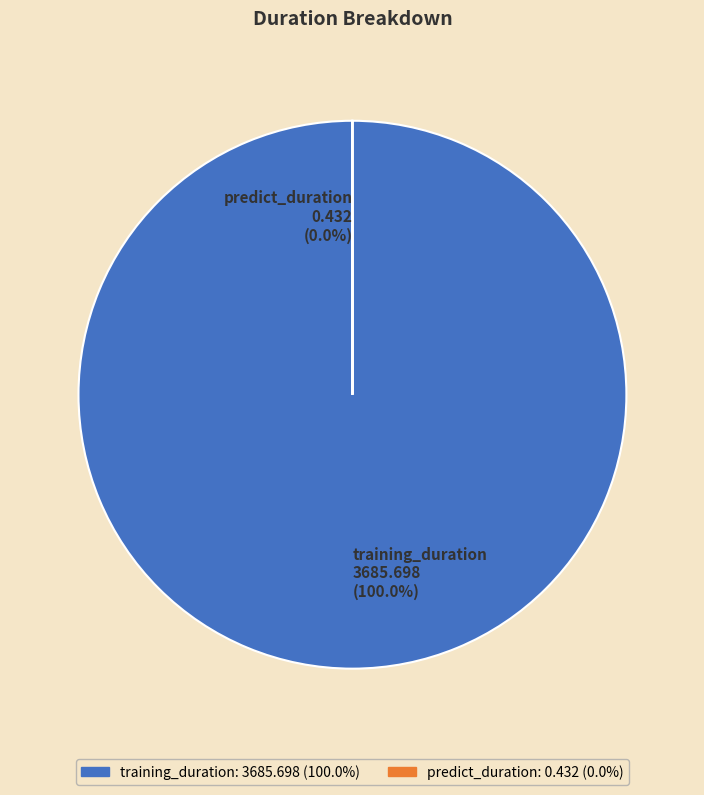

Is there a majority slice in this chart?

Yes